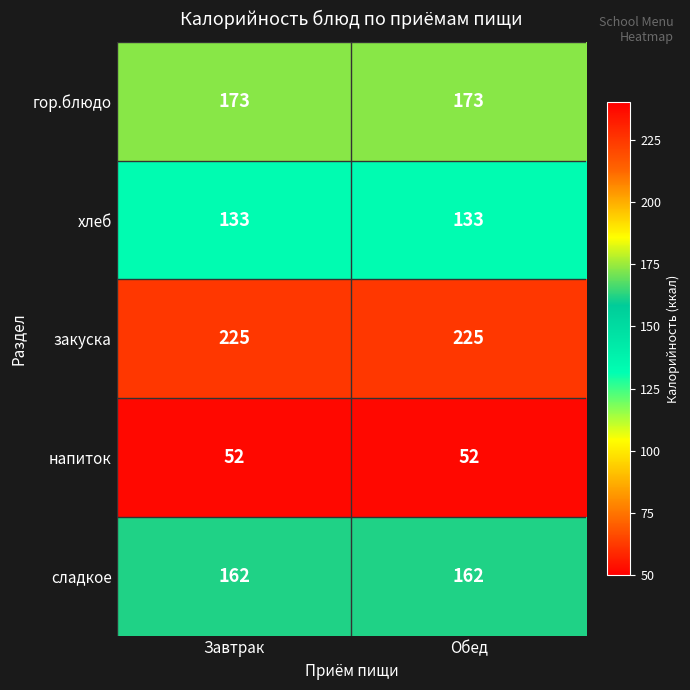

What is the approximate value of гор.блюдо at Обед?

173